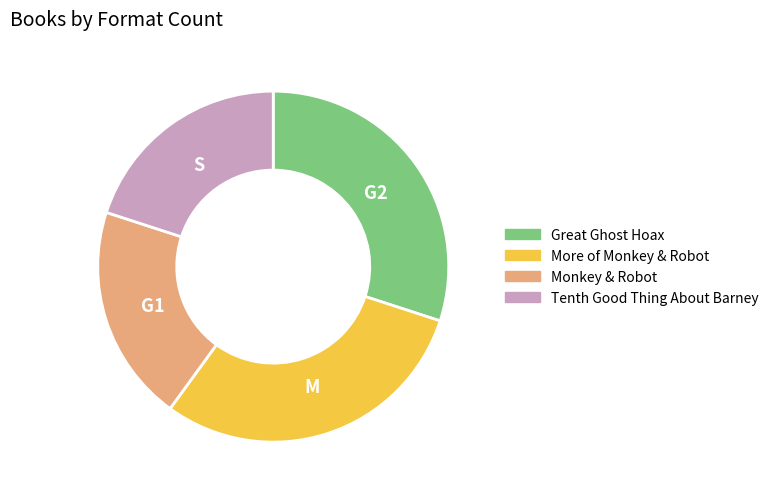

Does any single category account for the majority?

No